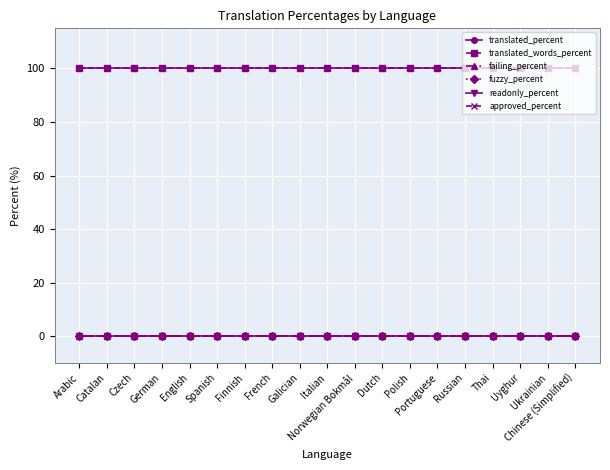

Does the chart have visible grid lines?

Yes